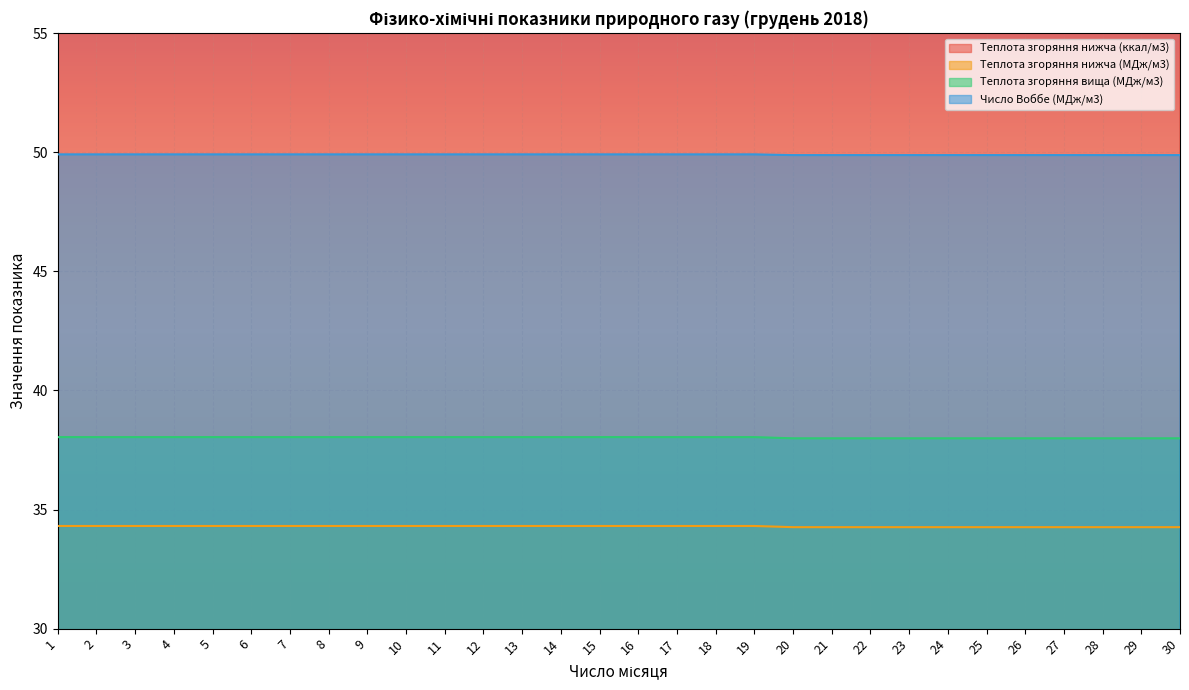

Between 17 and 29, which is larger?

17